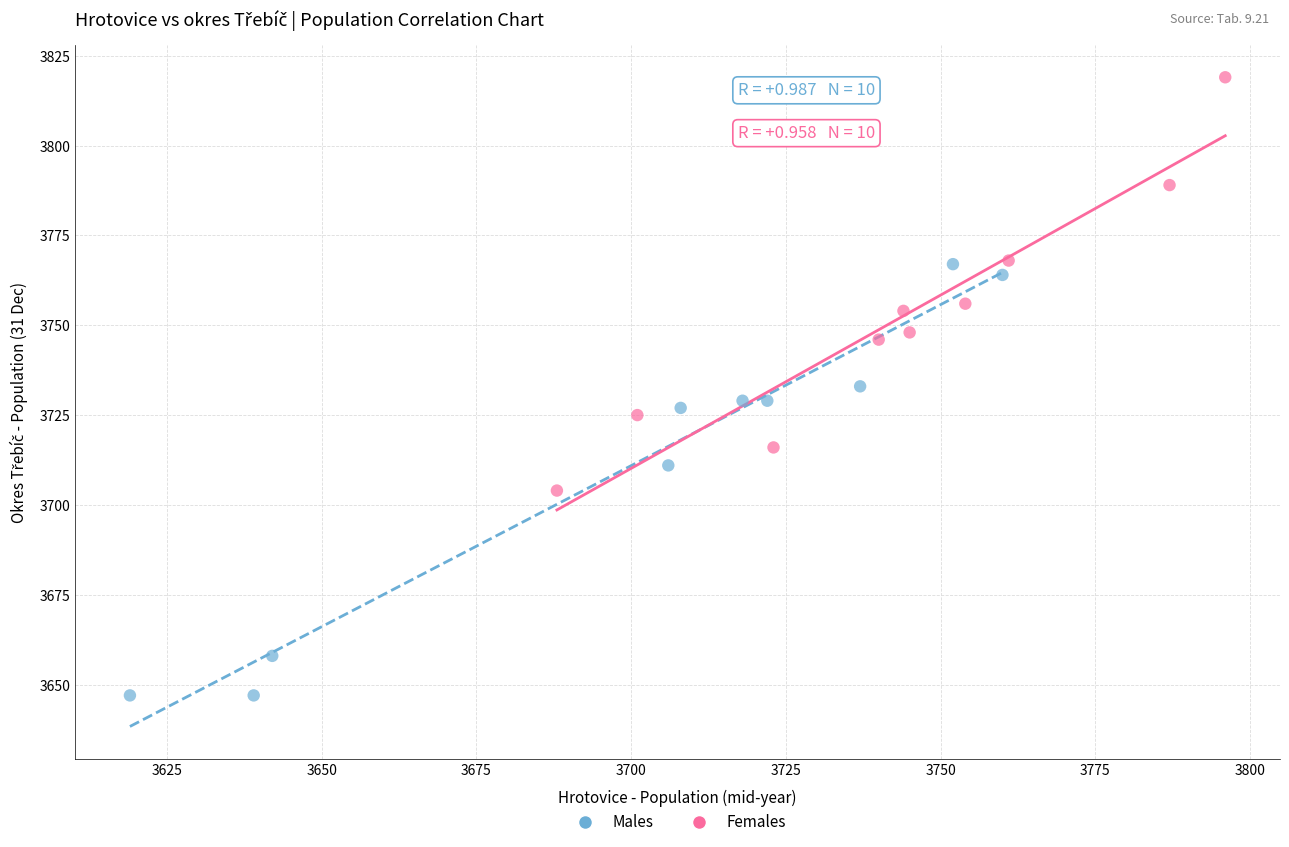

What are all the series names shown in the legend?

Males, Females